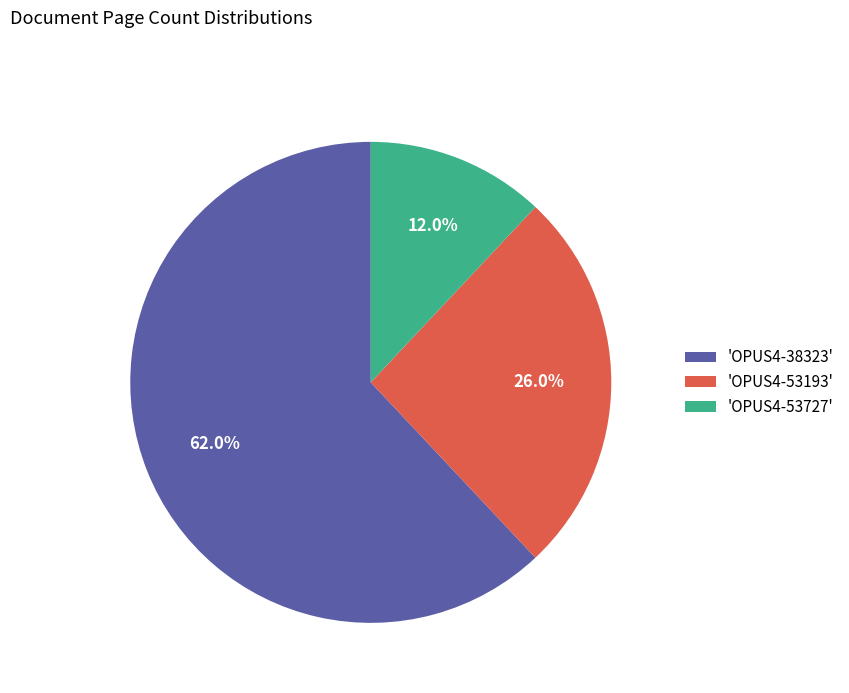

Which category has the biggest portion of the pie?

'OPUS4-38323'